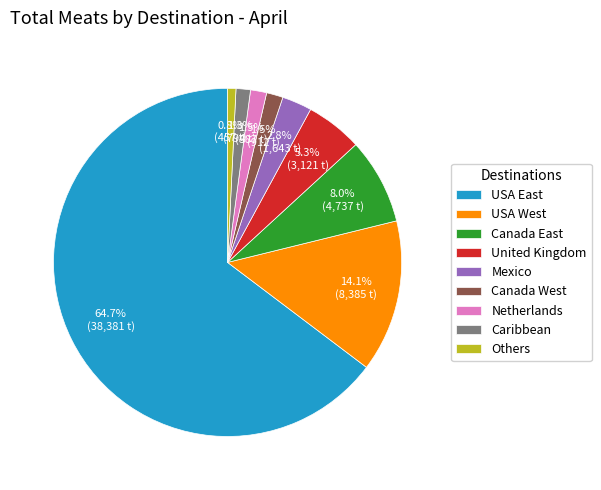

How many slices are in this pie chart?

9